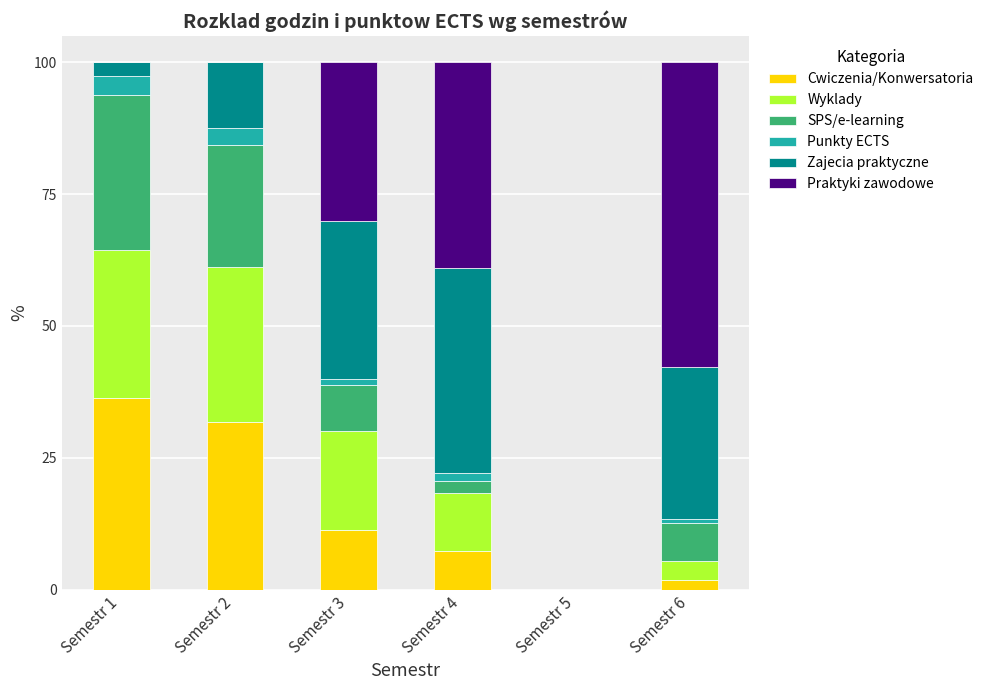

Is it true that Cwiczenia/Konwersatoria equals 1.8 at Semestr 6?

True